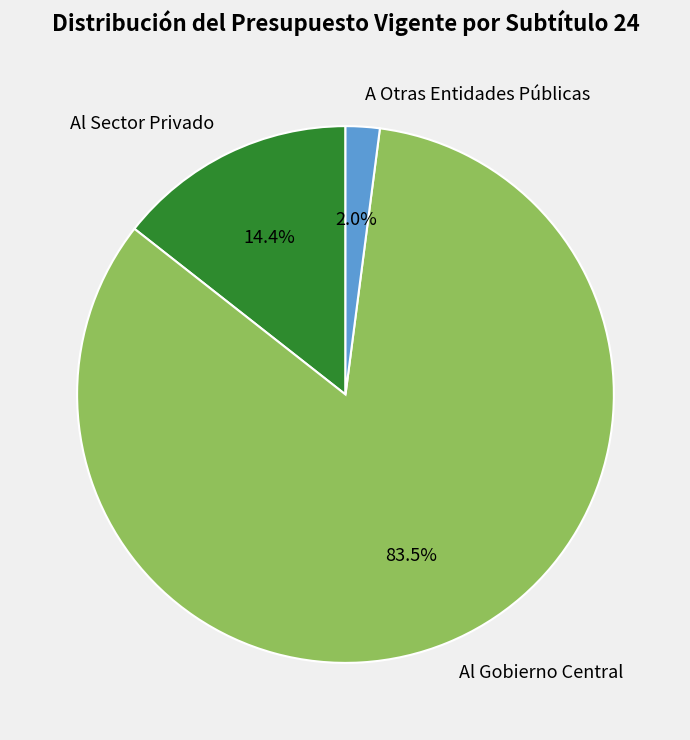

The Al Sector Privado slice represents 14% of the pie. True or false?

True